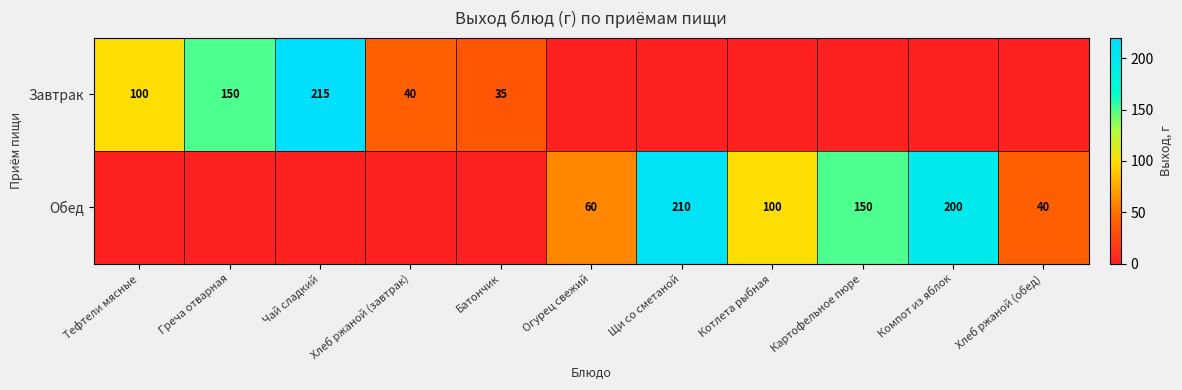

Is it true that Обед equals 60 at Огурец свежий?

True